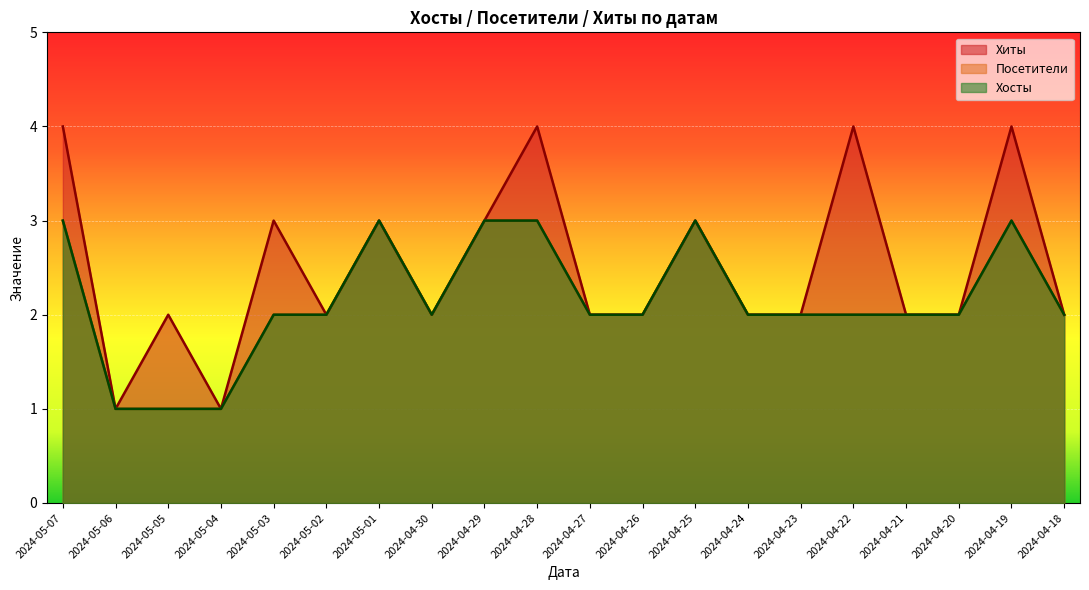

Does the chart display data point markers on the line(s)?

No